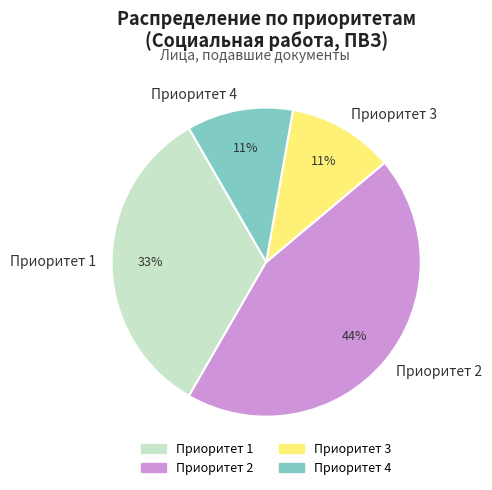

To the nearest percent, what portion does Приоритет 4 represent?

11%